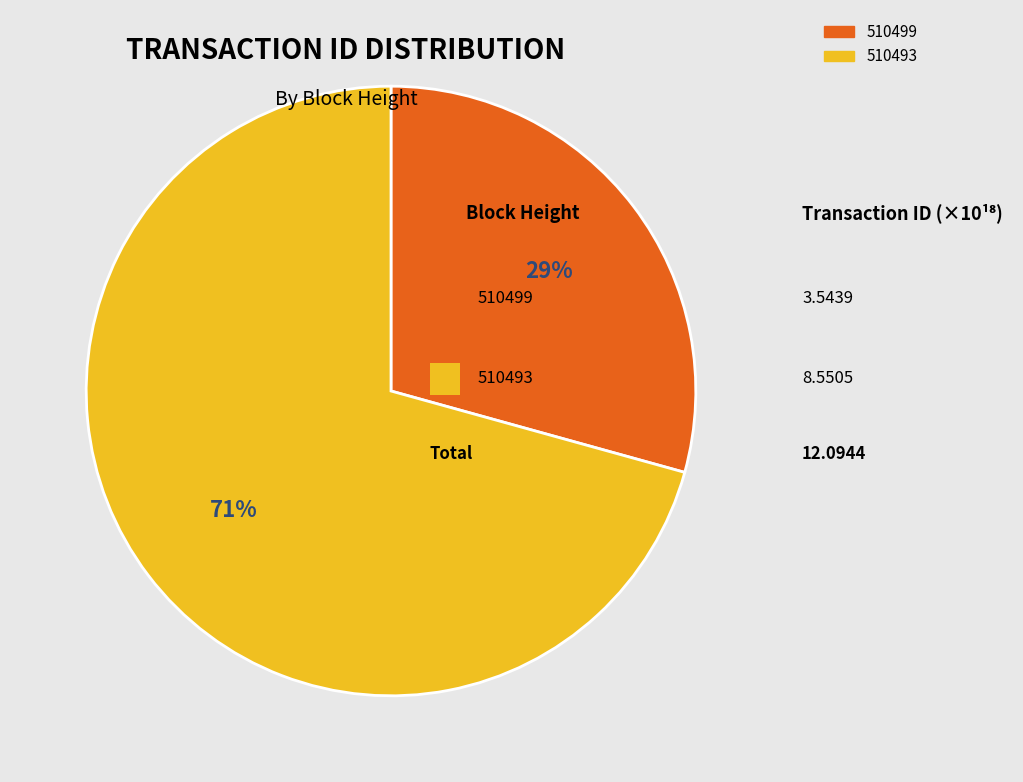

Which category has the smallest portion of the pie?

510499